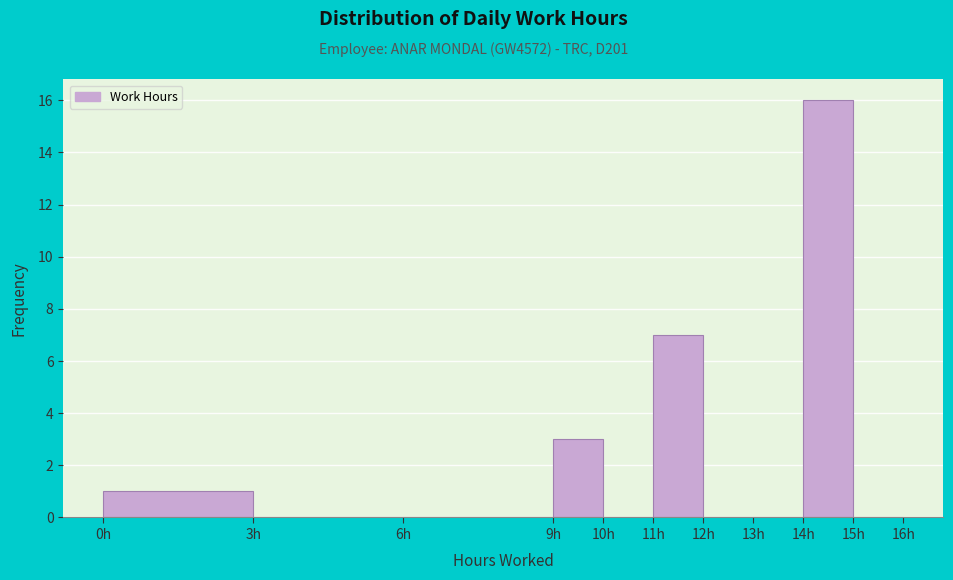

Reading left to right, transcribe this chart: for each bar, give the range it covers on the x-axis and its height. The values are not printed on the chart, so give them approximately, as read against the axis.

0 to 3: 1
3 to 6: 0
6 to 9: 0
9 to 10: 3
10 to 11: 0
11 to 12: 7
12 to 13: 0
13 to 14: 0
14 to 15: 16
15 to 16: 0